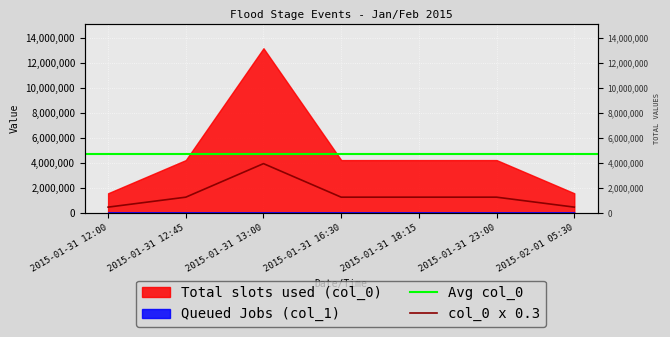

The chart shows a value of 627844 at 2015-02-01 05:30. True or false?

False